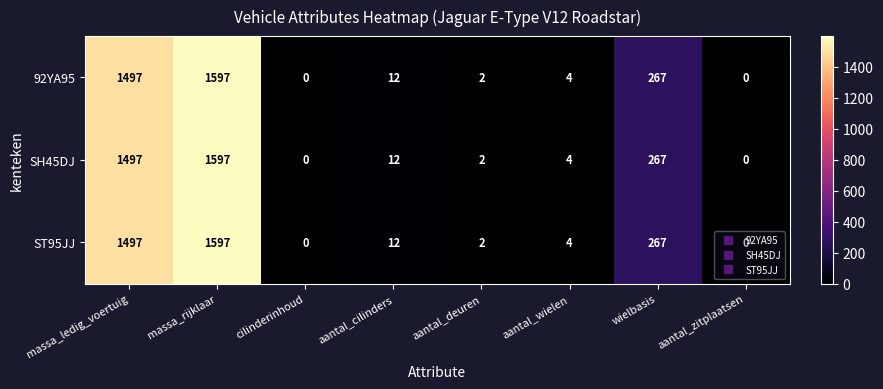

Read the SH45DJ value at massa_ledig_voertuig, to the nearest 50.

1500